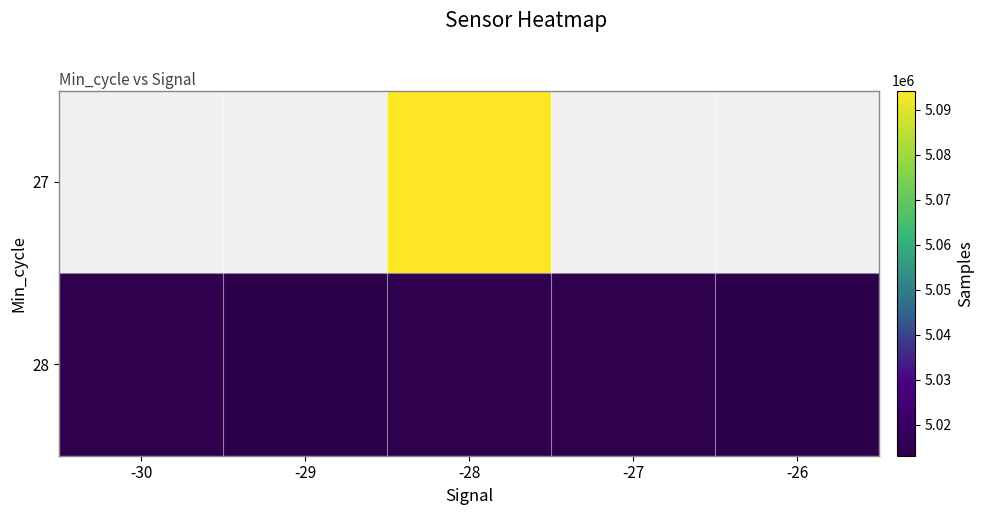

What is the sum of the 28 values at -26 and -29?

10026613.9